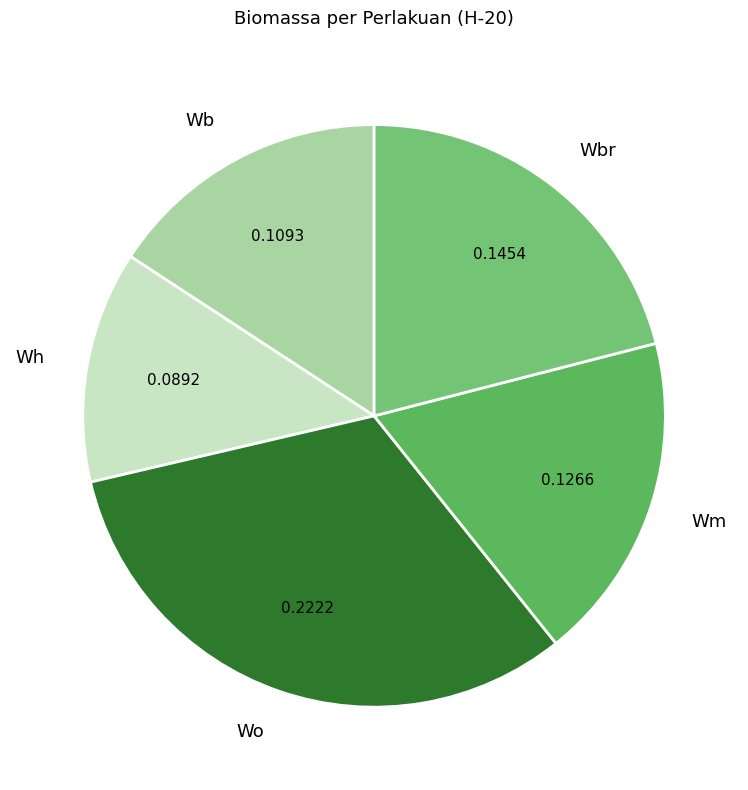

Is the sum of Wbr and Wo greater than half?

Yes